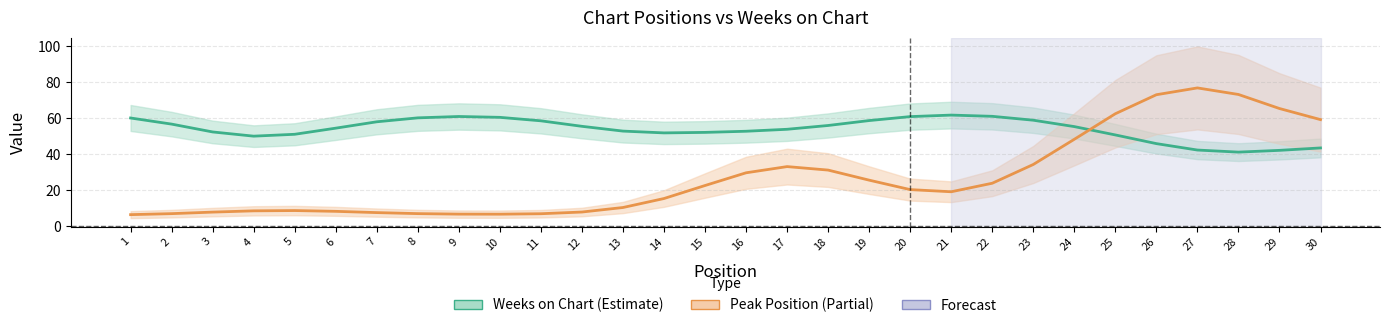

True or false: Peak Position (×5) and Weeks on Chart cross at least once.

True